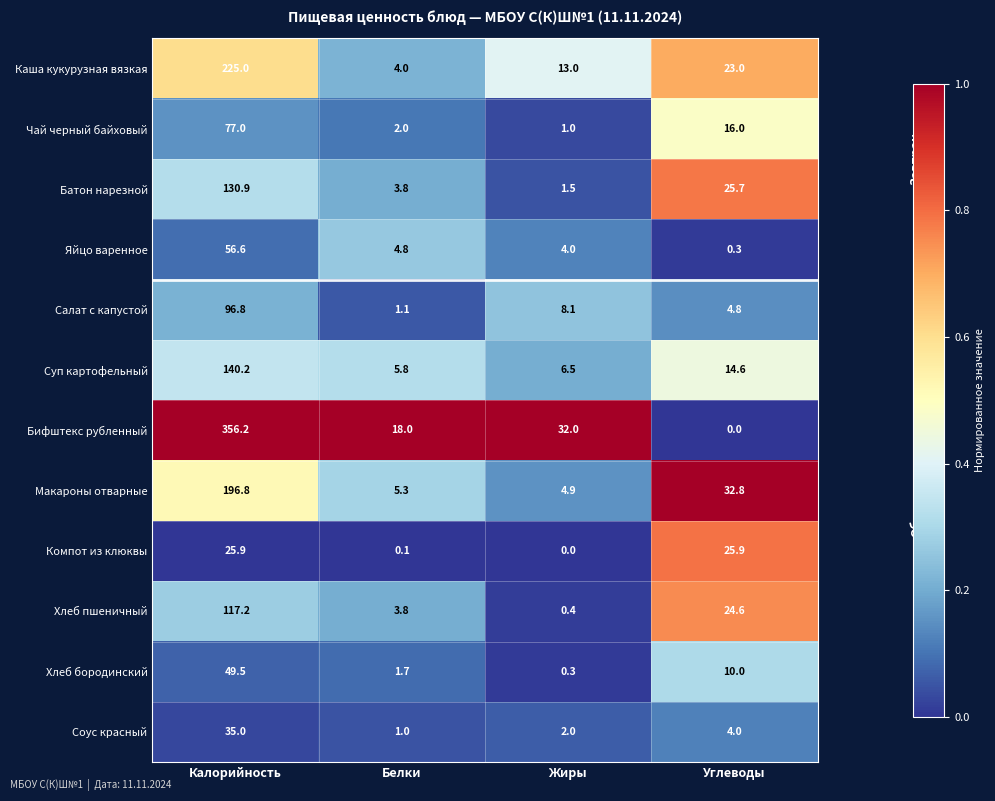

Which category has the highest value across all series?

Калорийность